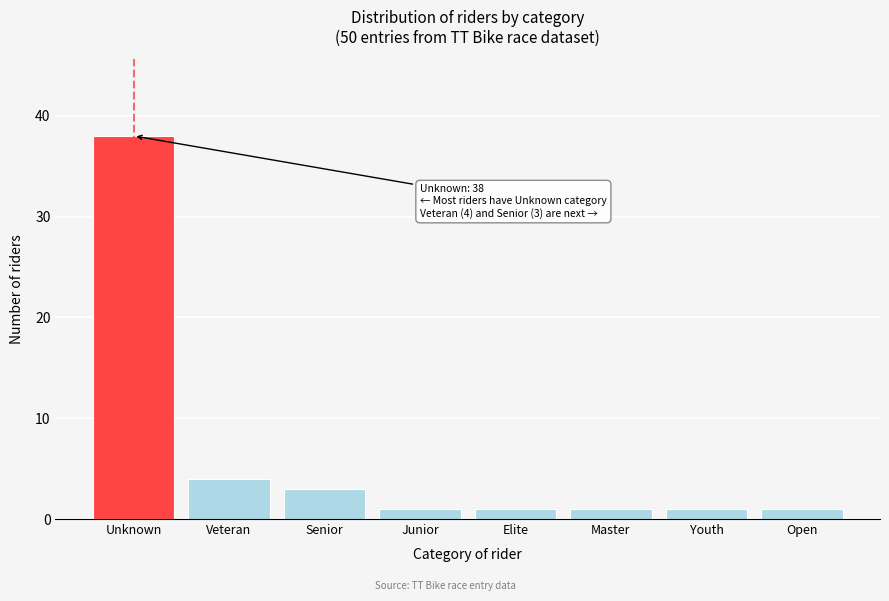

Reading left to right, list all the values displayed in this chart.

Unknown=38	Veteran=4	Senior=3	Junior=1	Elite=1	Master=1	Youth=1	Open=1